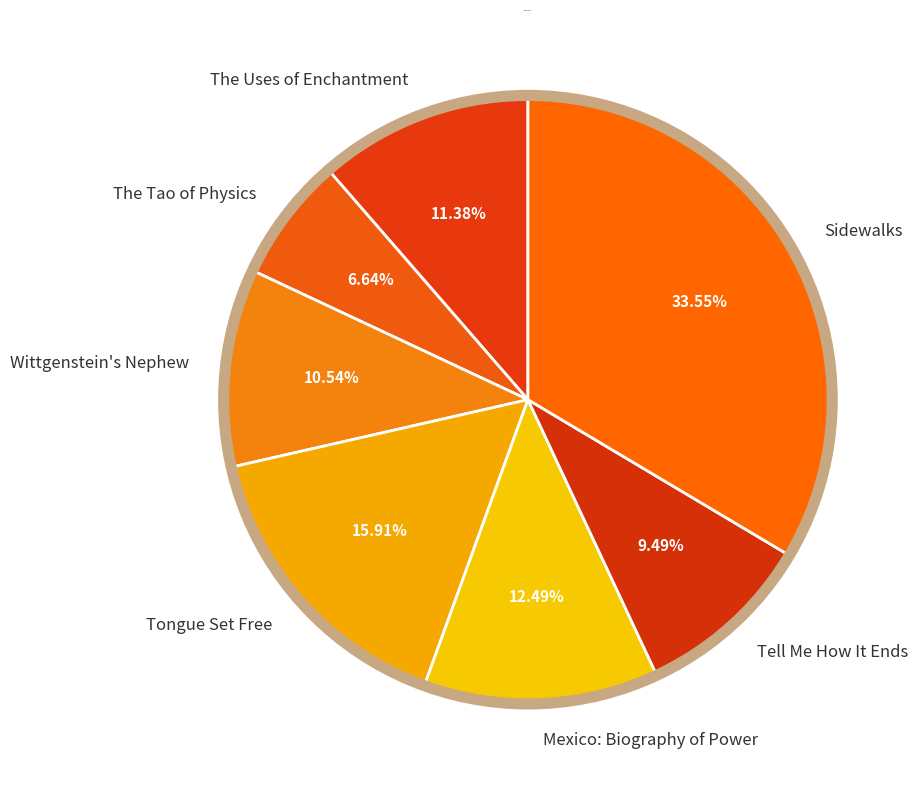

True or false: Mexico: Biography of Power accounts for 1% of the total.

False